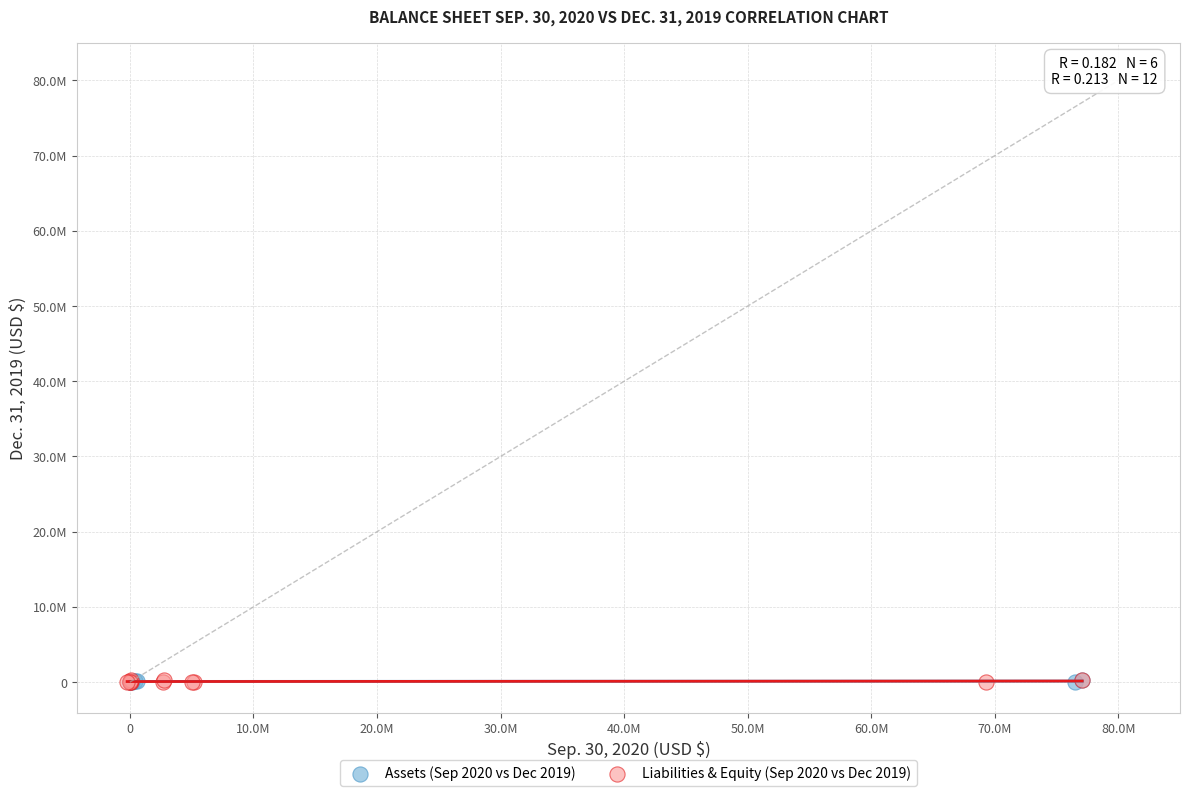

What are all the series names shown in the legend?

Assets (Sep 2020 vs Dec 2019), Liabilities & Equity (Sep 2020 vs Dec 2019)